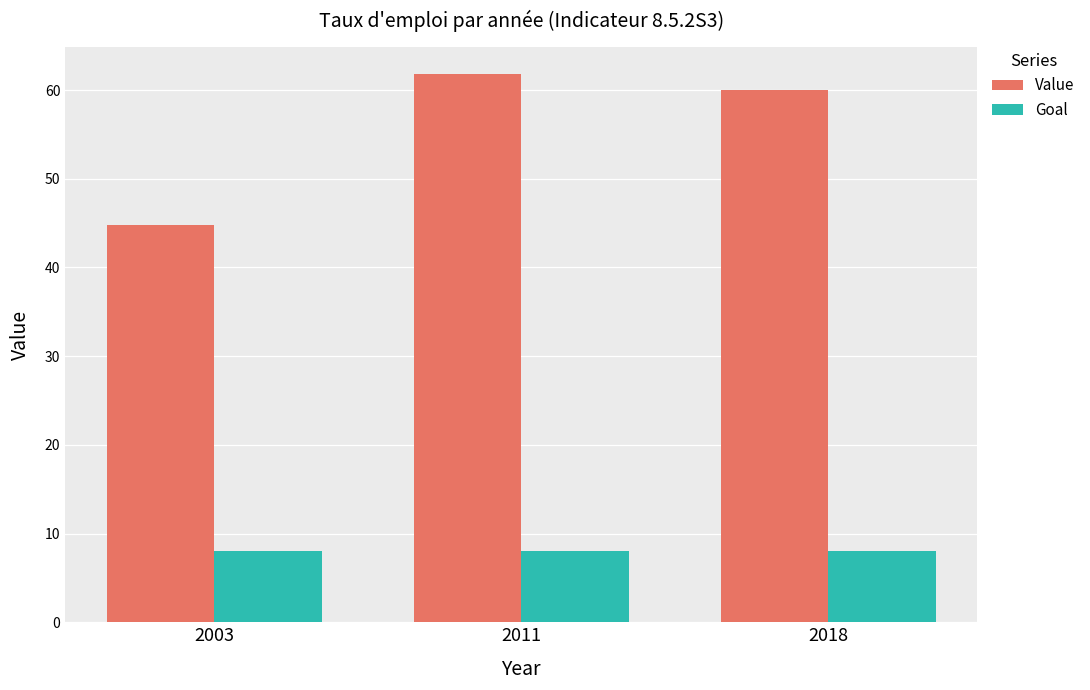

What is the greatest value displayed?

61.8